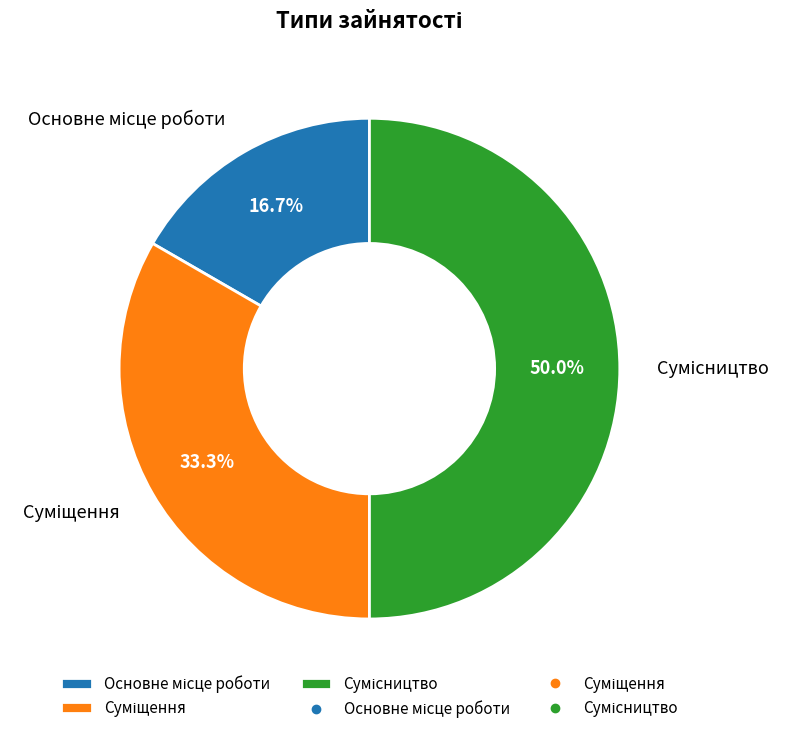

Combined, what portion of the pie is Сумісництво and Основне місце роботи?

66.7%